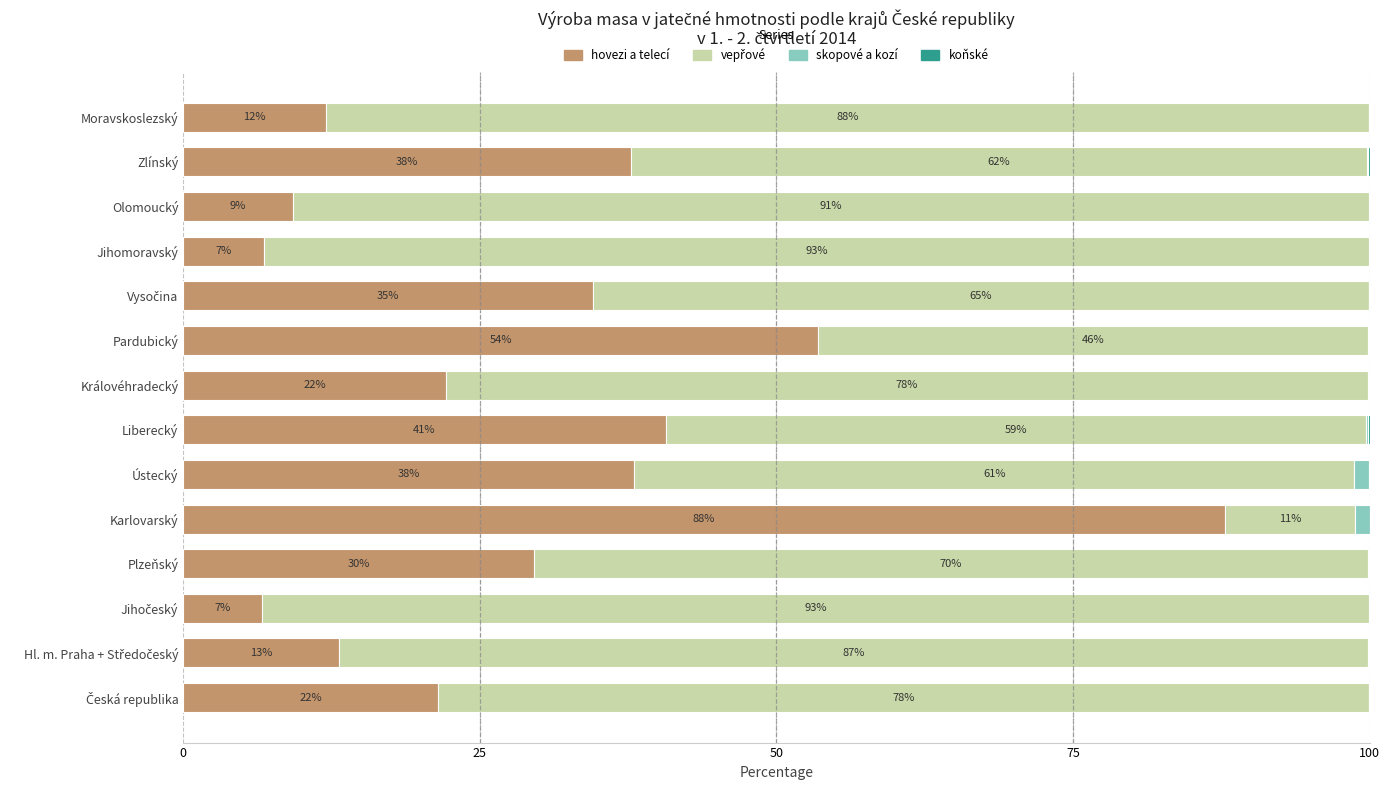

True or false: hovezi a telecí has a value of 29.6 at Plzeňský.

True